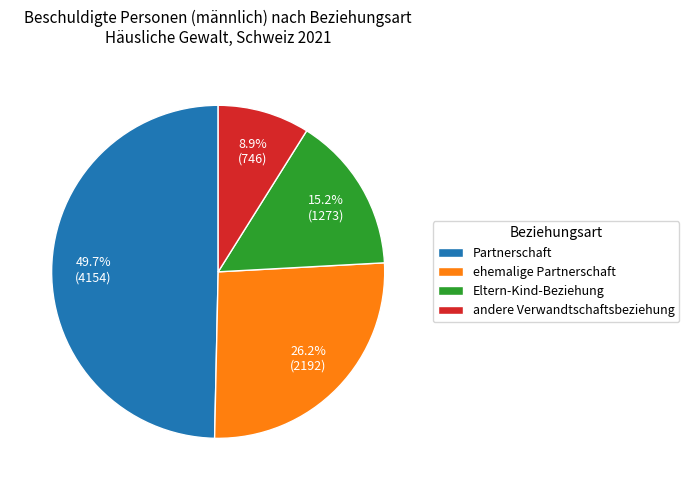

To the nearest percent, what is the combined percentage of Partnerschaft and Eltern-Kind-Beziehung?

65%